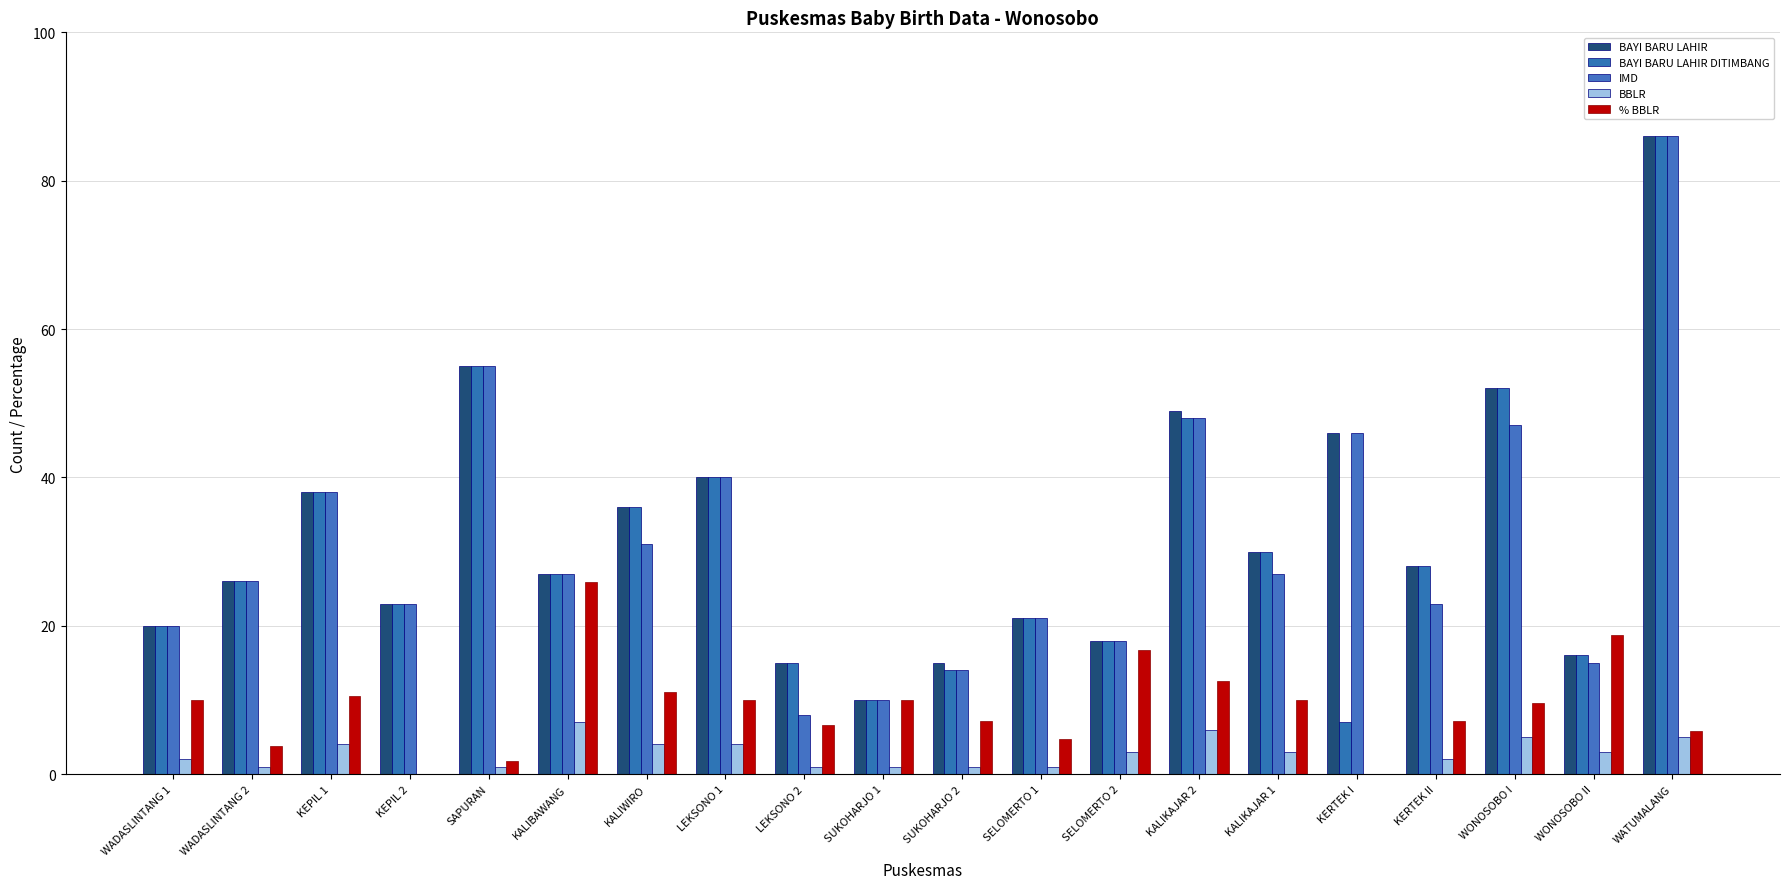

Which category has the highest value in the BAYI BARU LAHIR series?

WATUMALANG